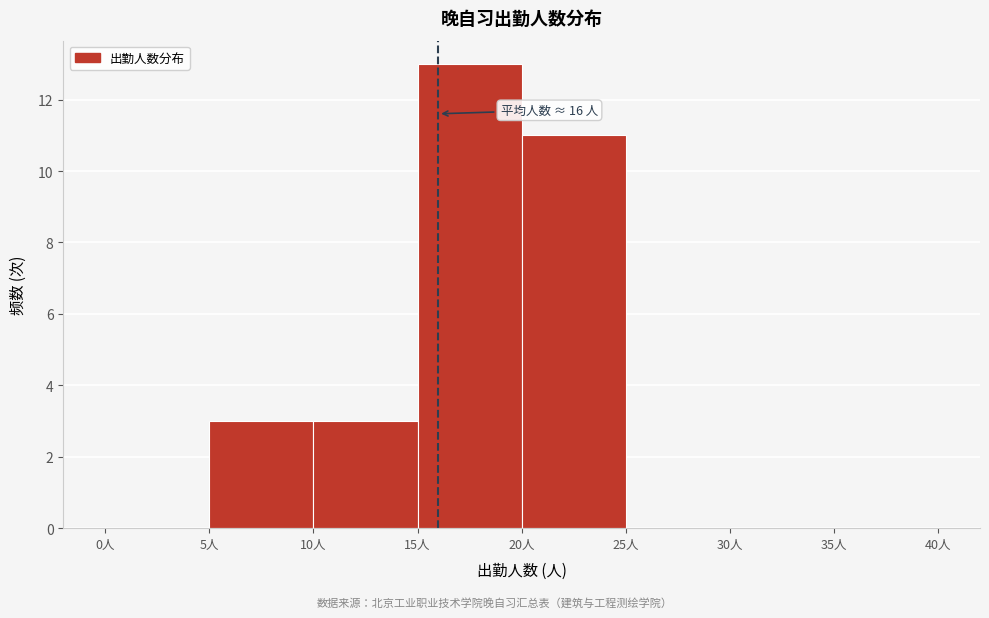

Over which range of the x-axis is the bar tallest?

15 to 20